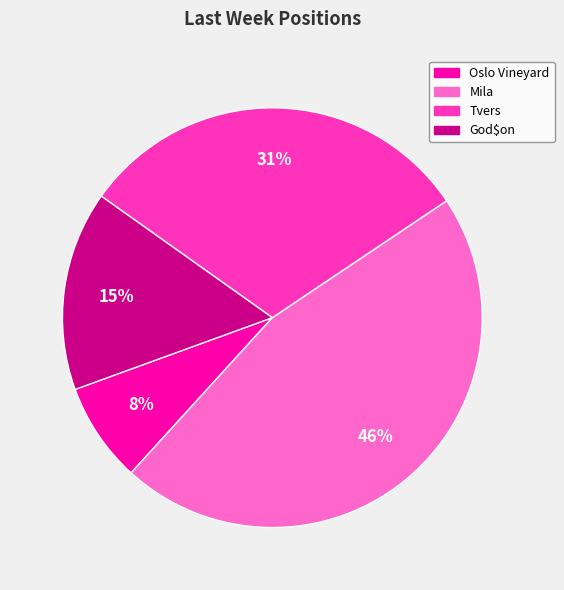

Is there a majority slice in this chart?

No